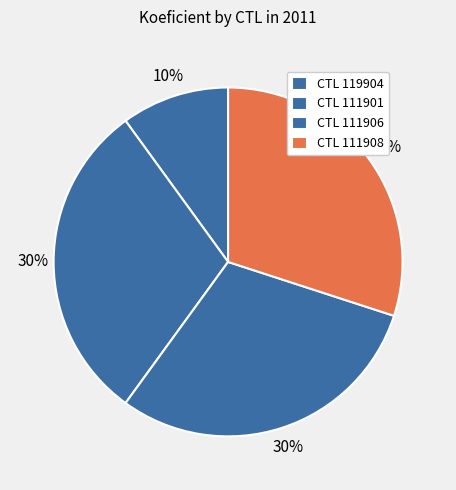

How many segments does this pie chart have?

4